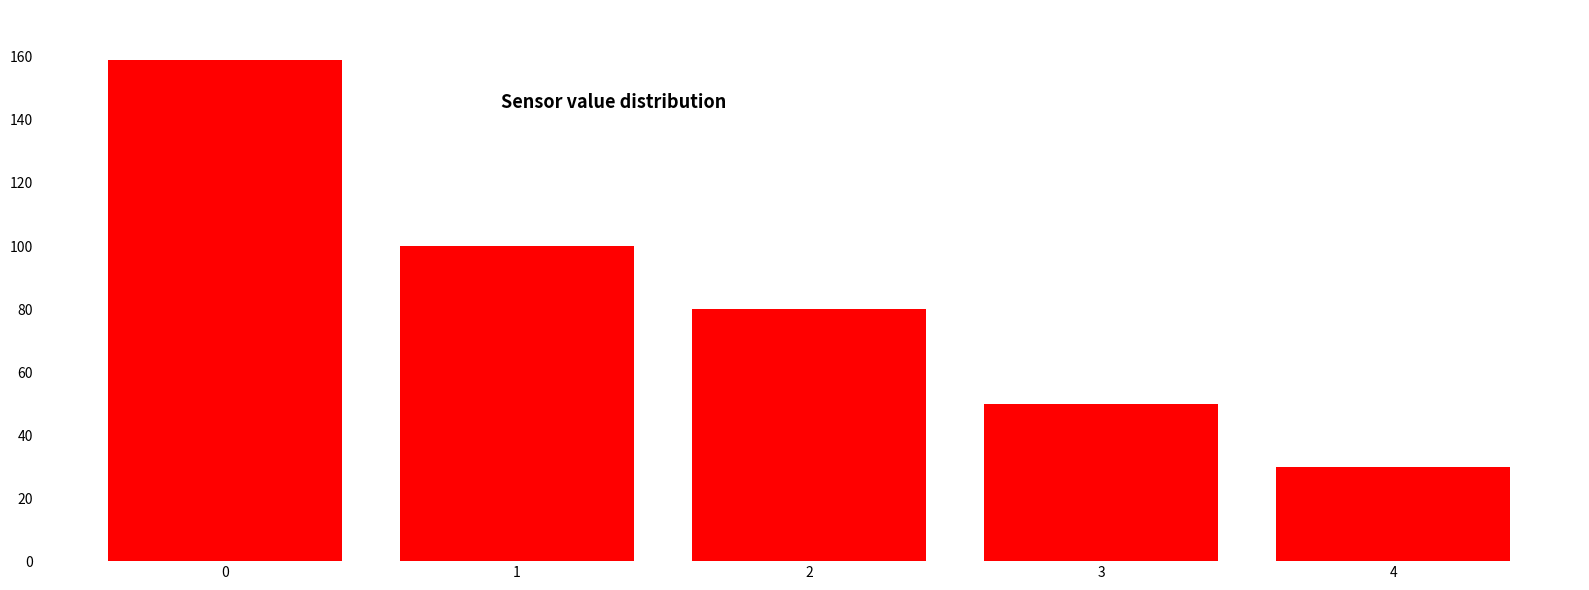

Reading left to right, extract all data points from this chart.

159	100	80	50	30